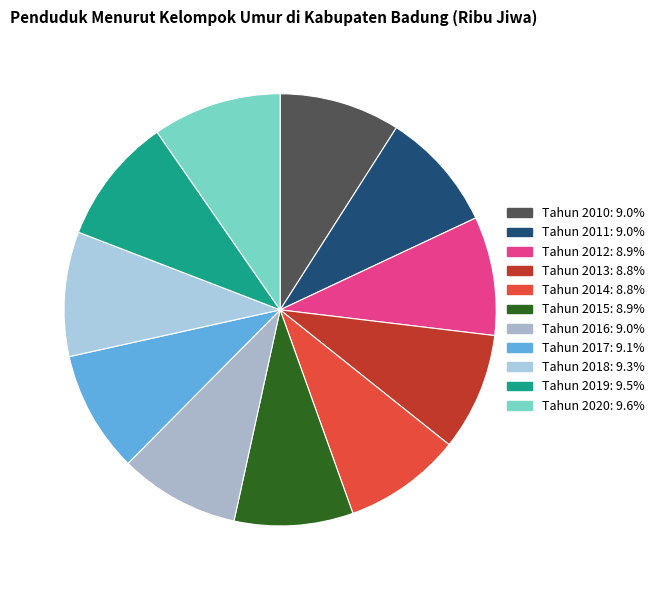

What percentage is the Tahun 2014 slice, to the nearest percent?

9%